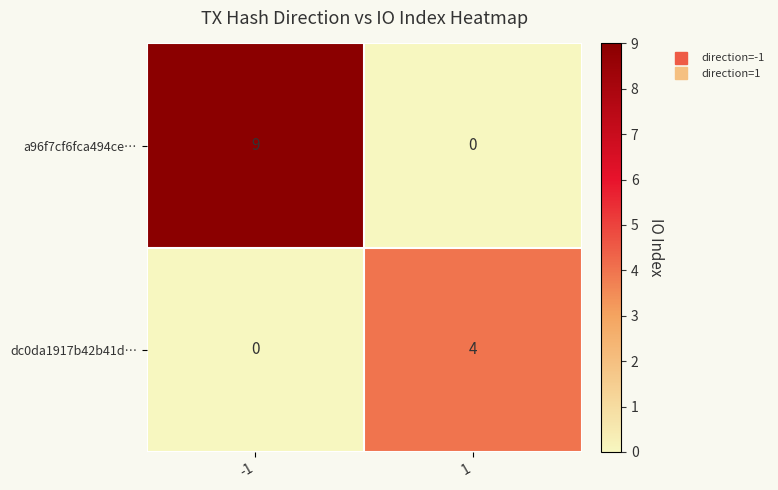

How many distinct data groups are displayed?

2